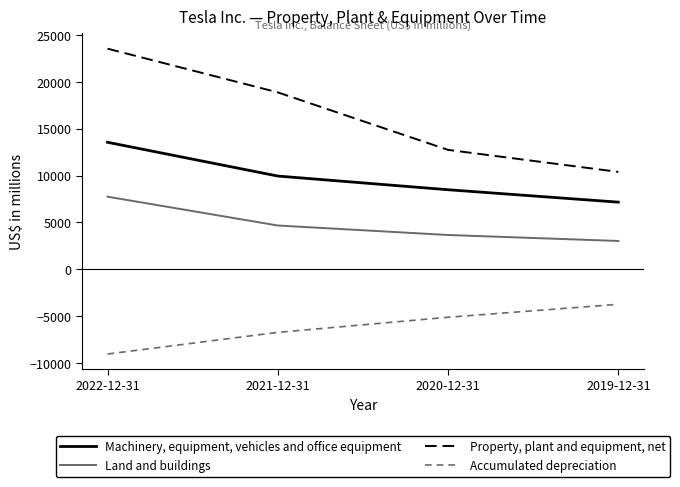

Reading left to right, what are all the values shown in this chart?

Machinery, equipment, vehicles and office equipment: 13558	9953	8493	7167
Land and buildings: 7751	4675	3662	3024
Property, plant and equipment, net: 23548	18884	12747	10396
Accumulated depreciation: -9041	-6731	-5117	-3734